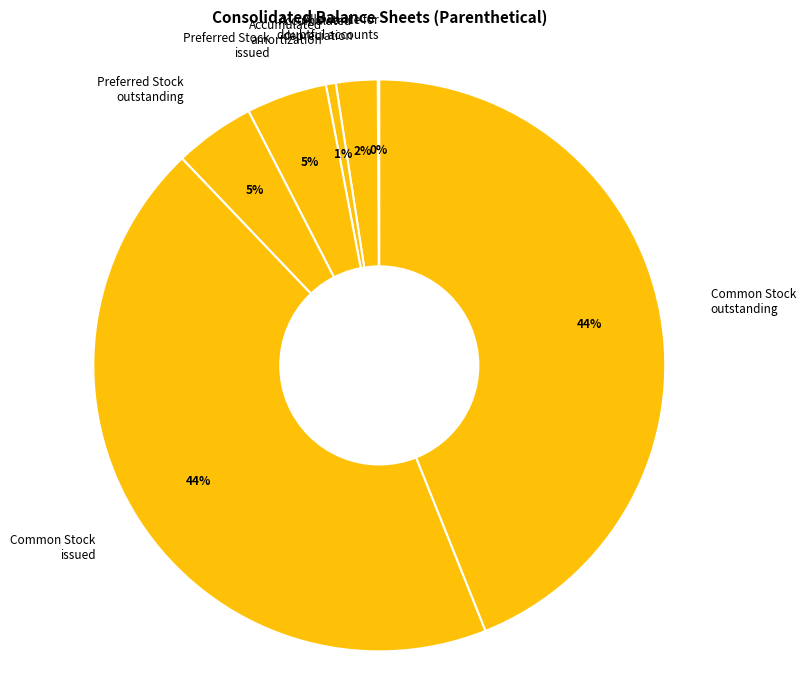

To the nearest percent, what is the difference between the largest and smallest slice percentages?

44%